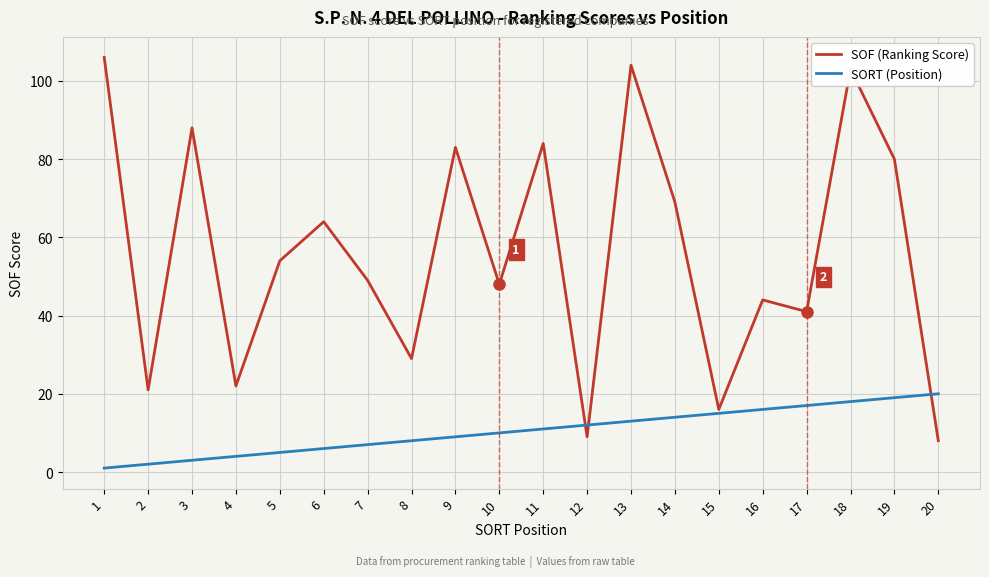

List the series in order of their overall mean, lowest first.

SORT (Position), SOF (Ranking Score)